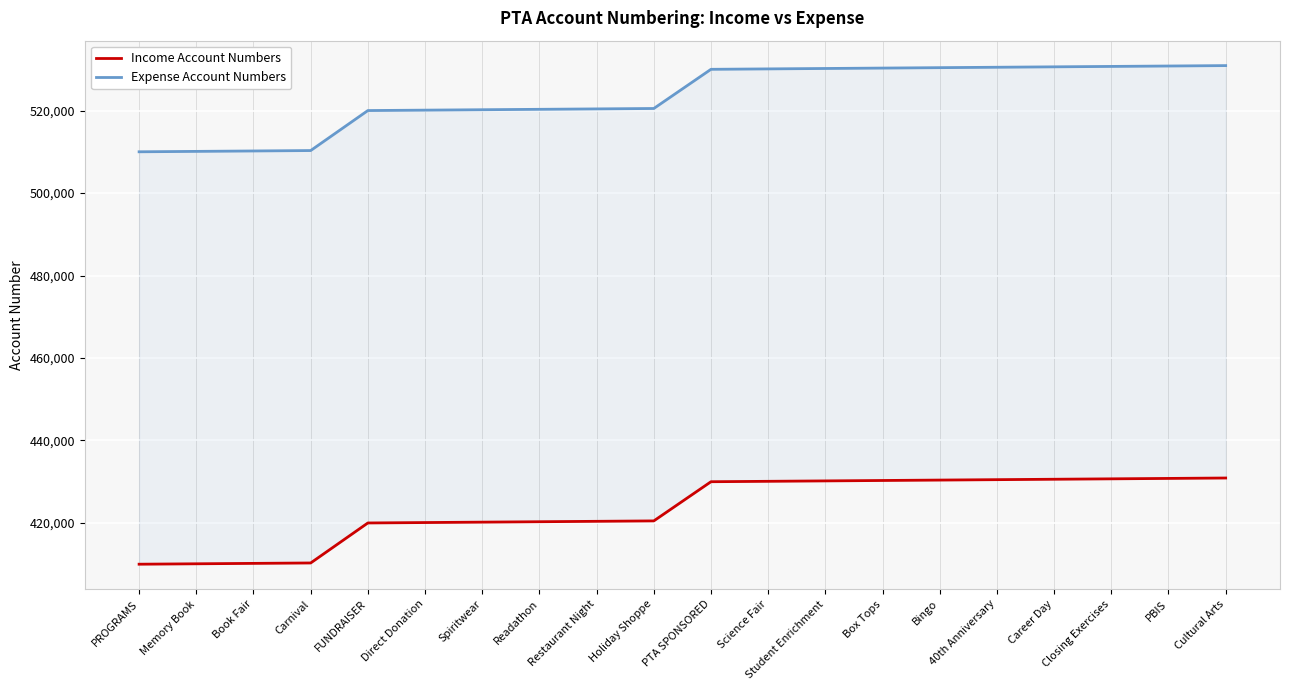

What position from the left is Box Tops?

14